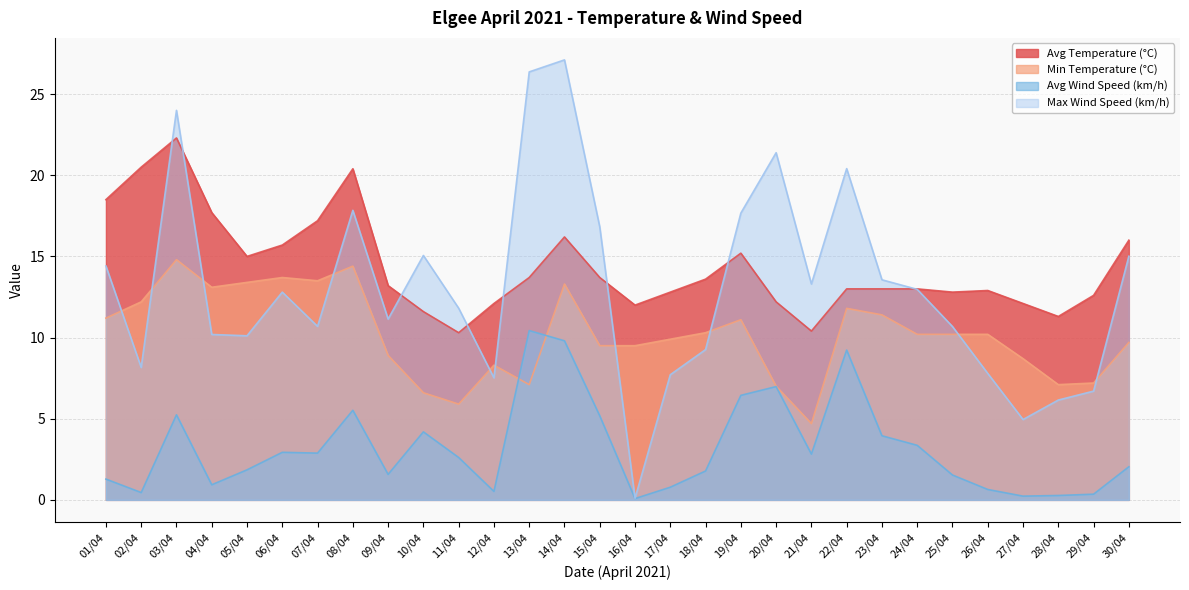

What is the lowest value of the Max Wind Speed (km/h) series?

0.1